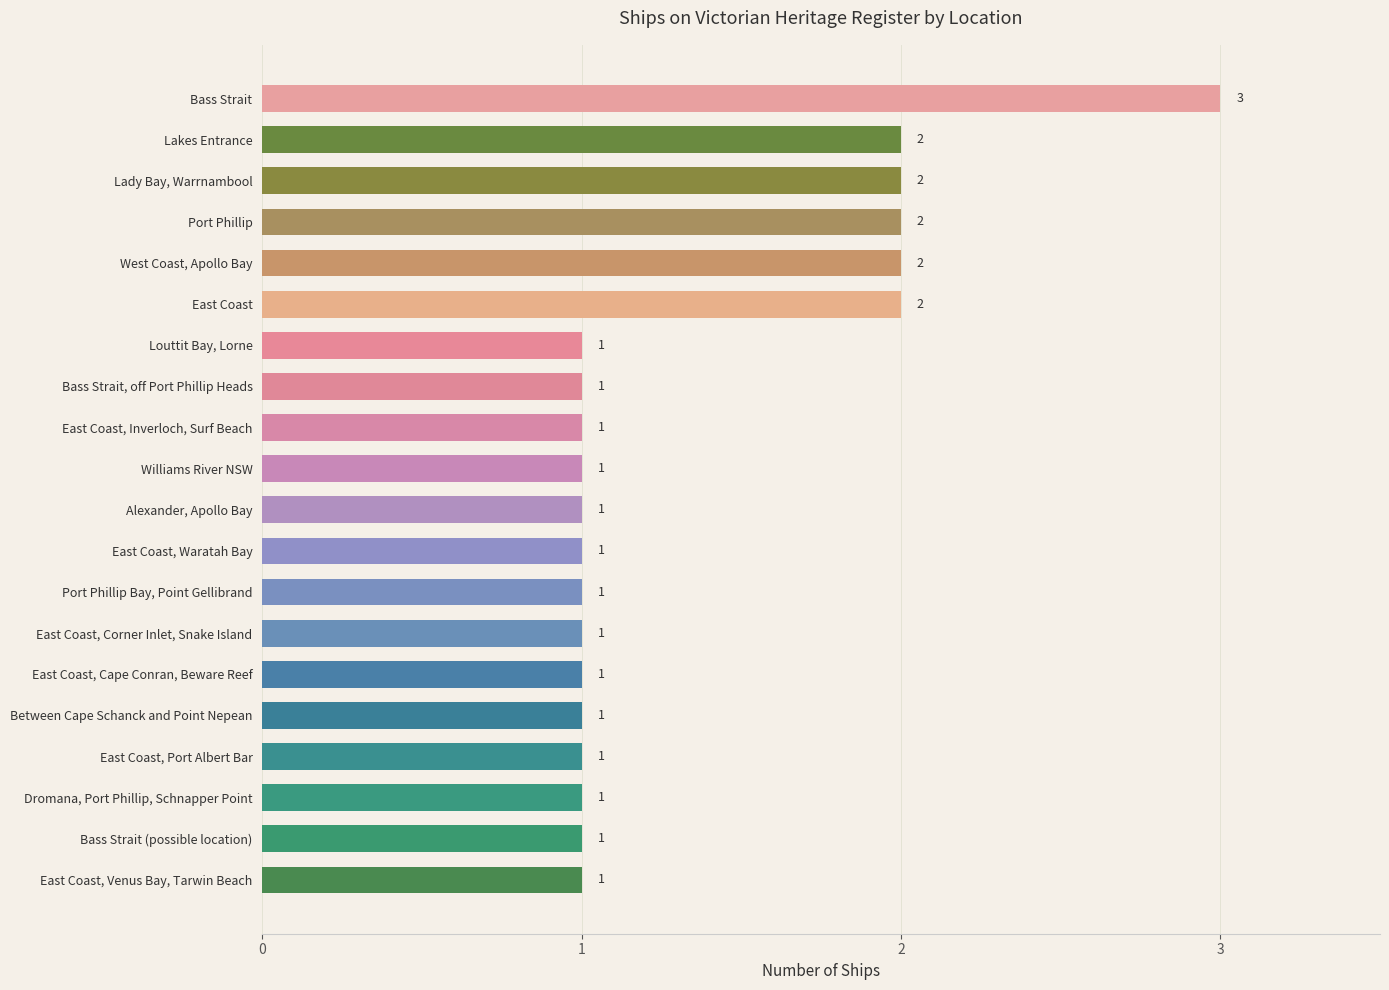

The value at Lakes Entrance is 2. True or false?

True